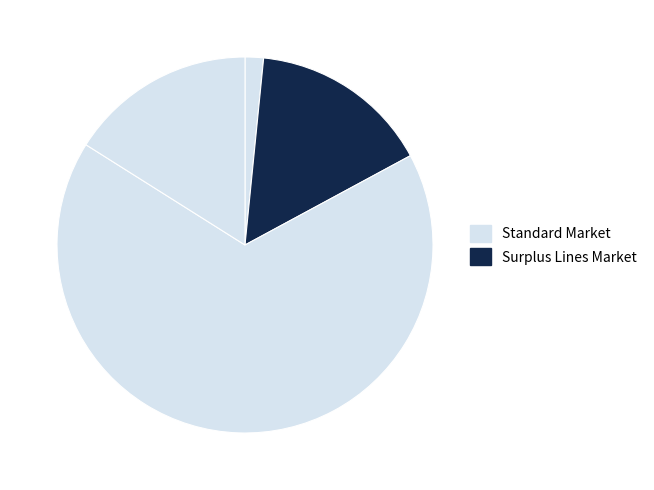

Count the number of slices in the pie.

4